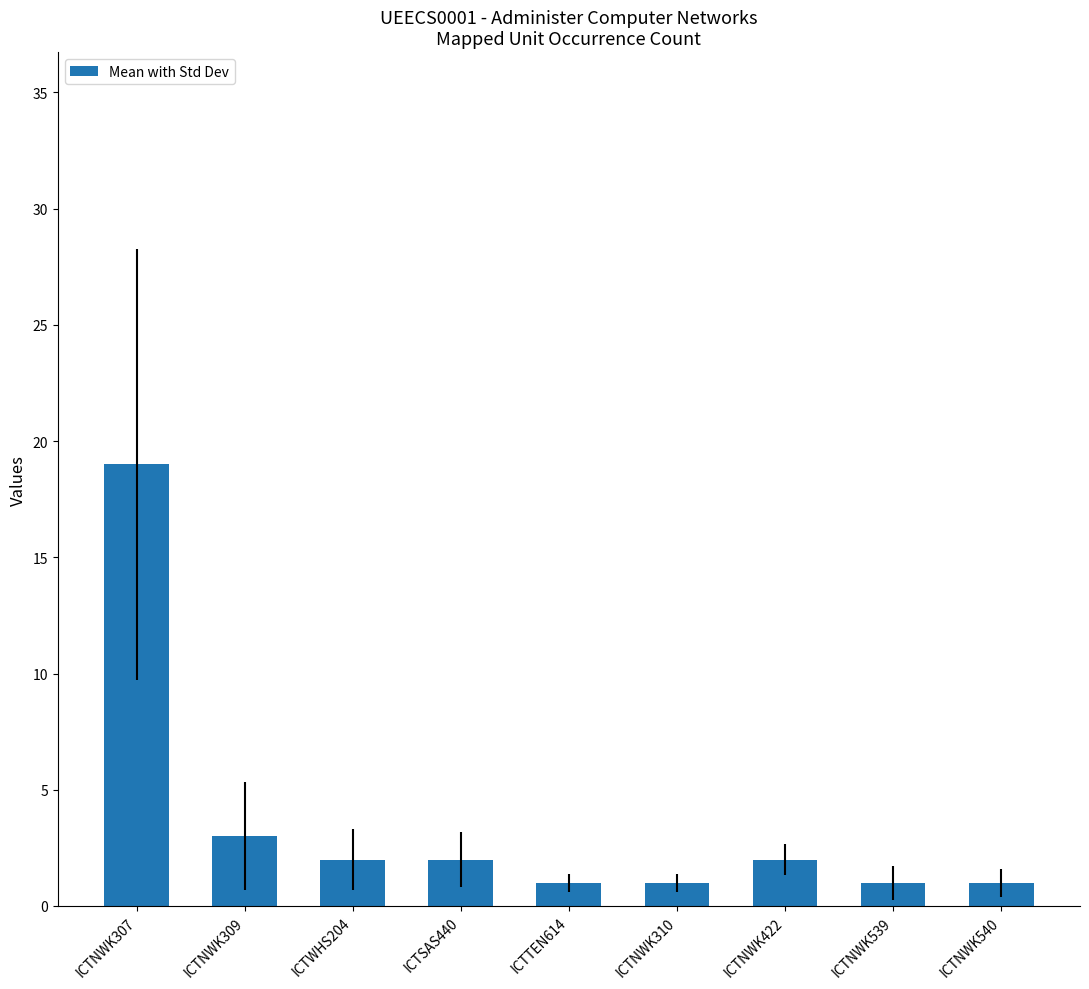

Approximately how many times larger is the value at ICTNWK539 compared to ICTNWK310?

1.0